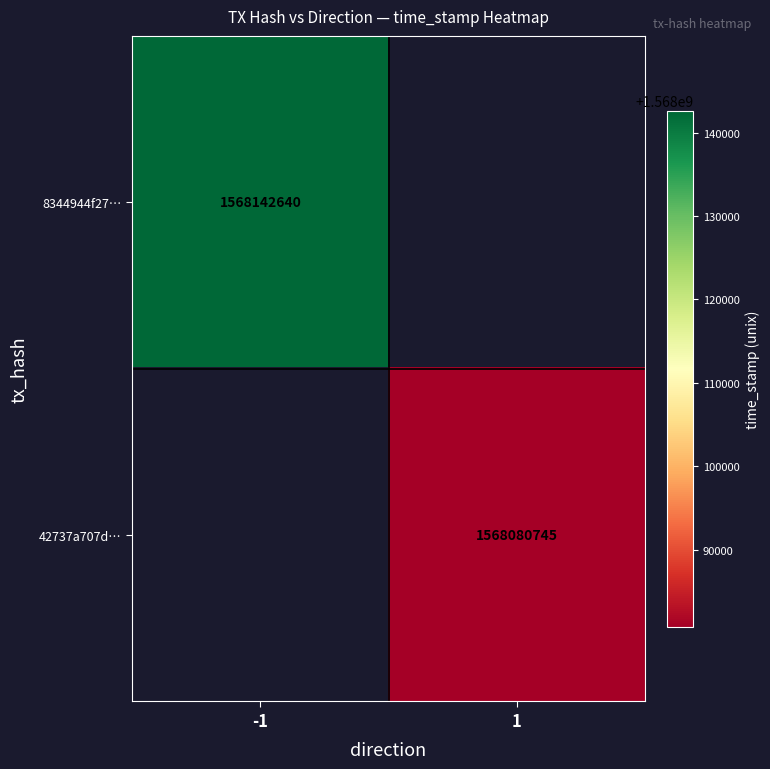

The row separator series shows 0.5 at -1. True or false?

True